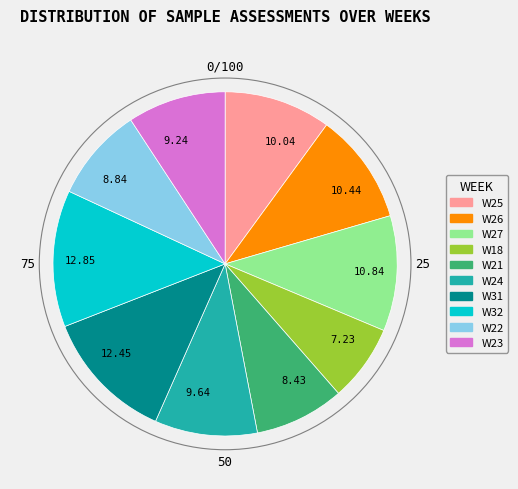

Count the number of slices in the pie.

10